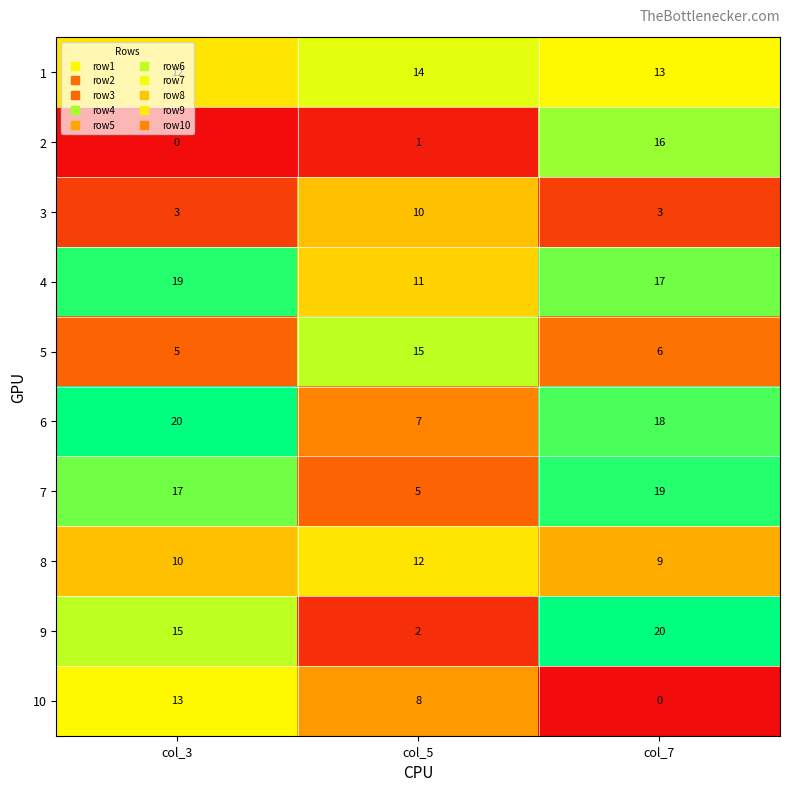

At which category is the sum across all series the highest?

col_7